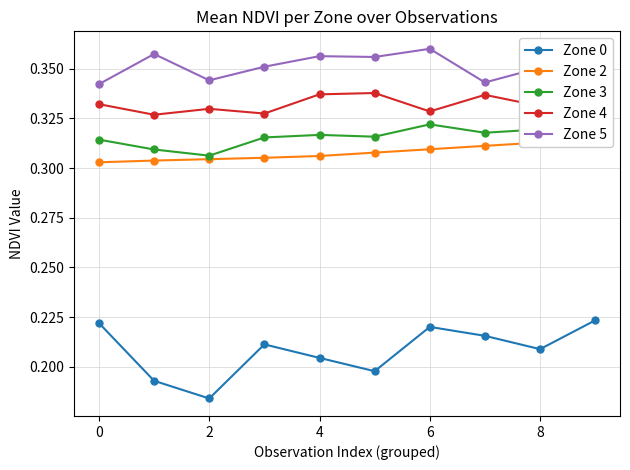

Is this an area chart (filled region under the line)?

No